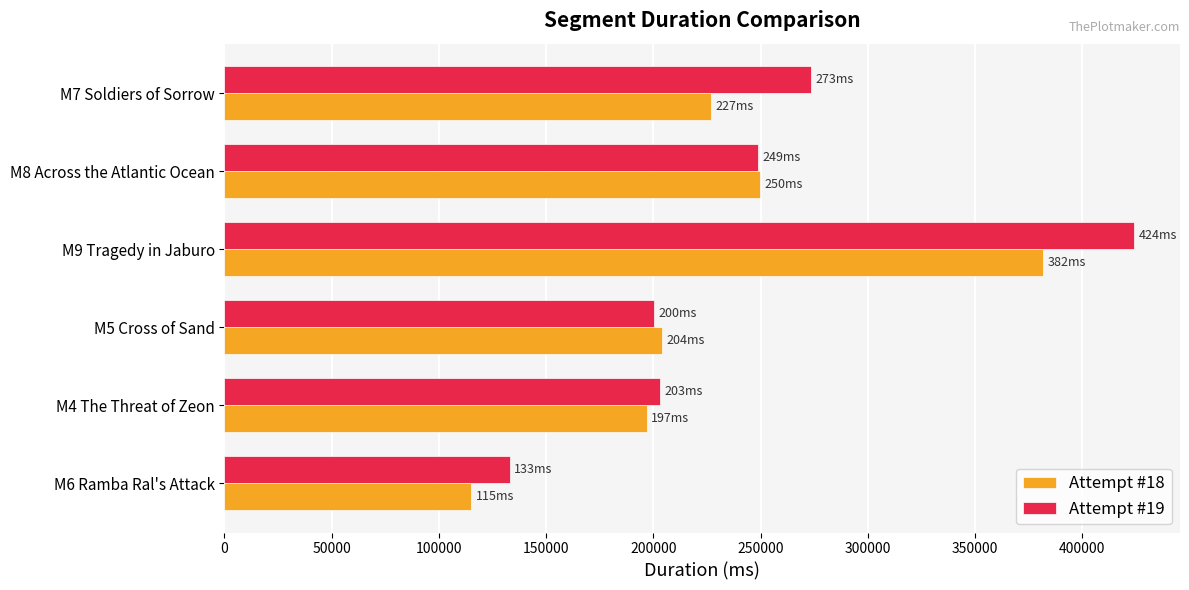

Where is Attempt #19 nearest to the value 278801?

M7 Soldiers of Sorrow